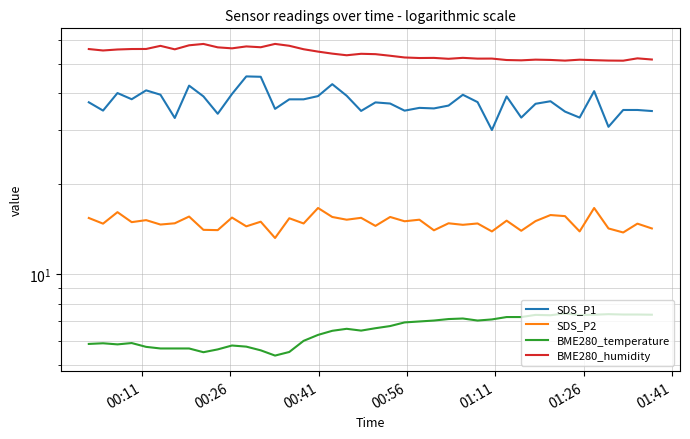

How many values in the BME280_humidity series exceed 53?

22